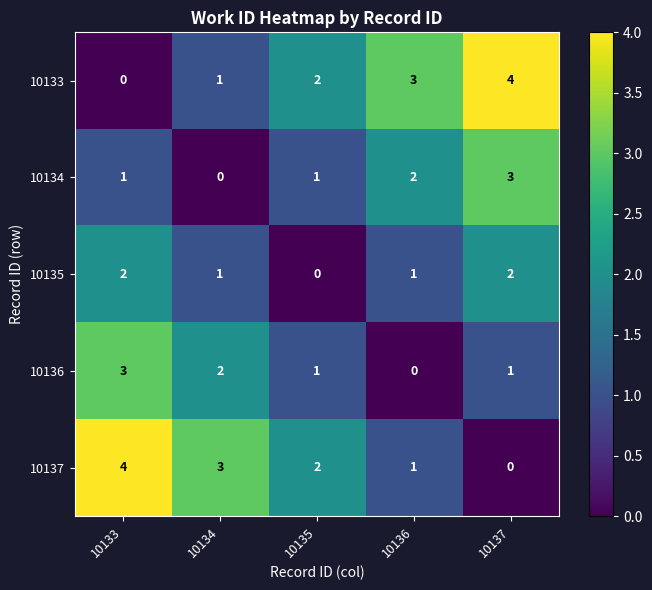

What is the difference between the highest and lowest values at 10134?

3